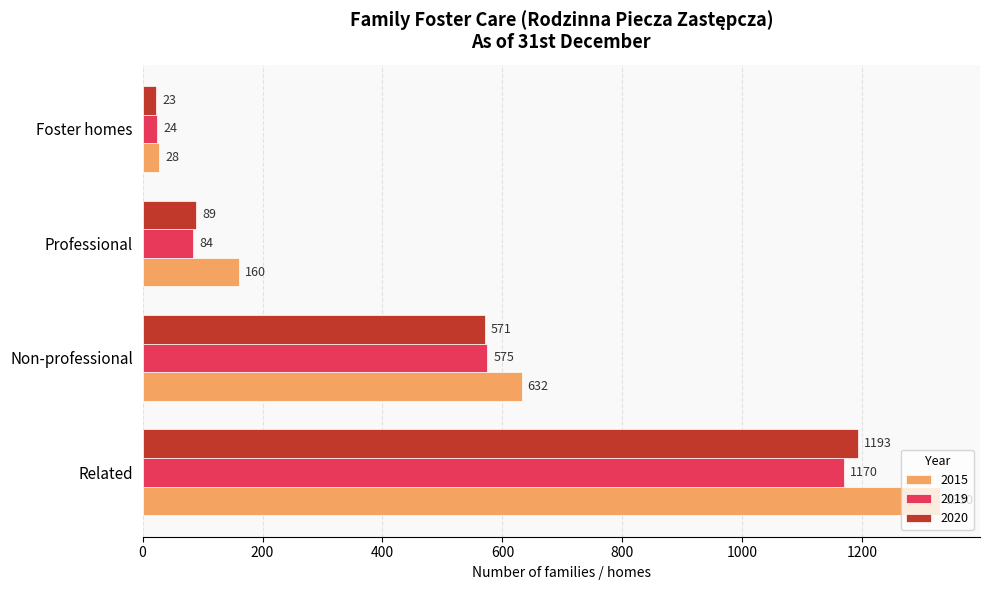

What are all the series names shown in the legend?

2015, 2019, 2020